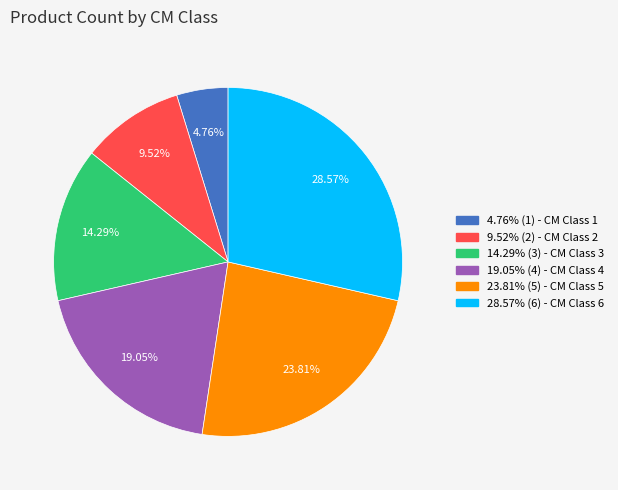

To the nearest percent, what is the average slice percentage?

17%